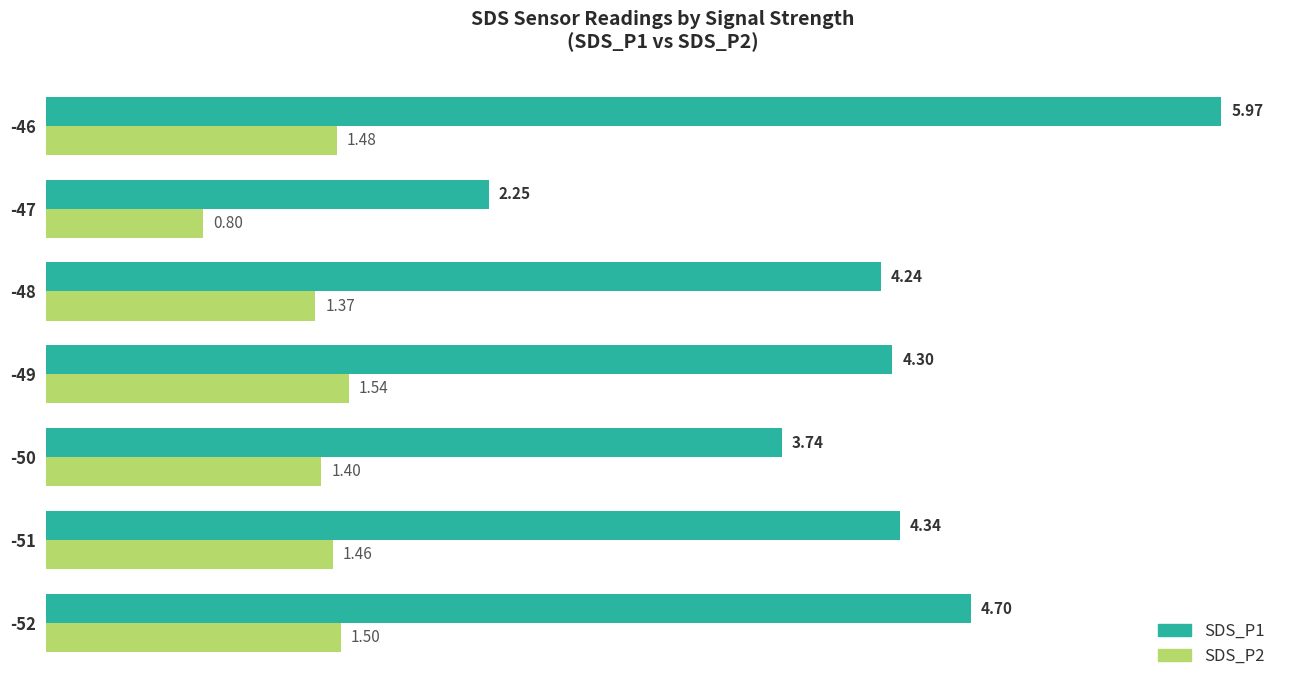

Rank the series at -46 from lowest to highest value.

SDS_P2, SDS_P1